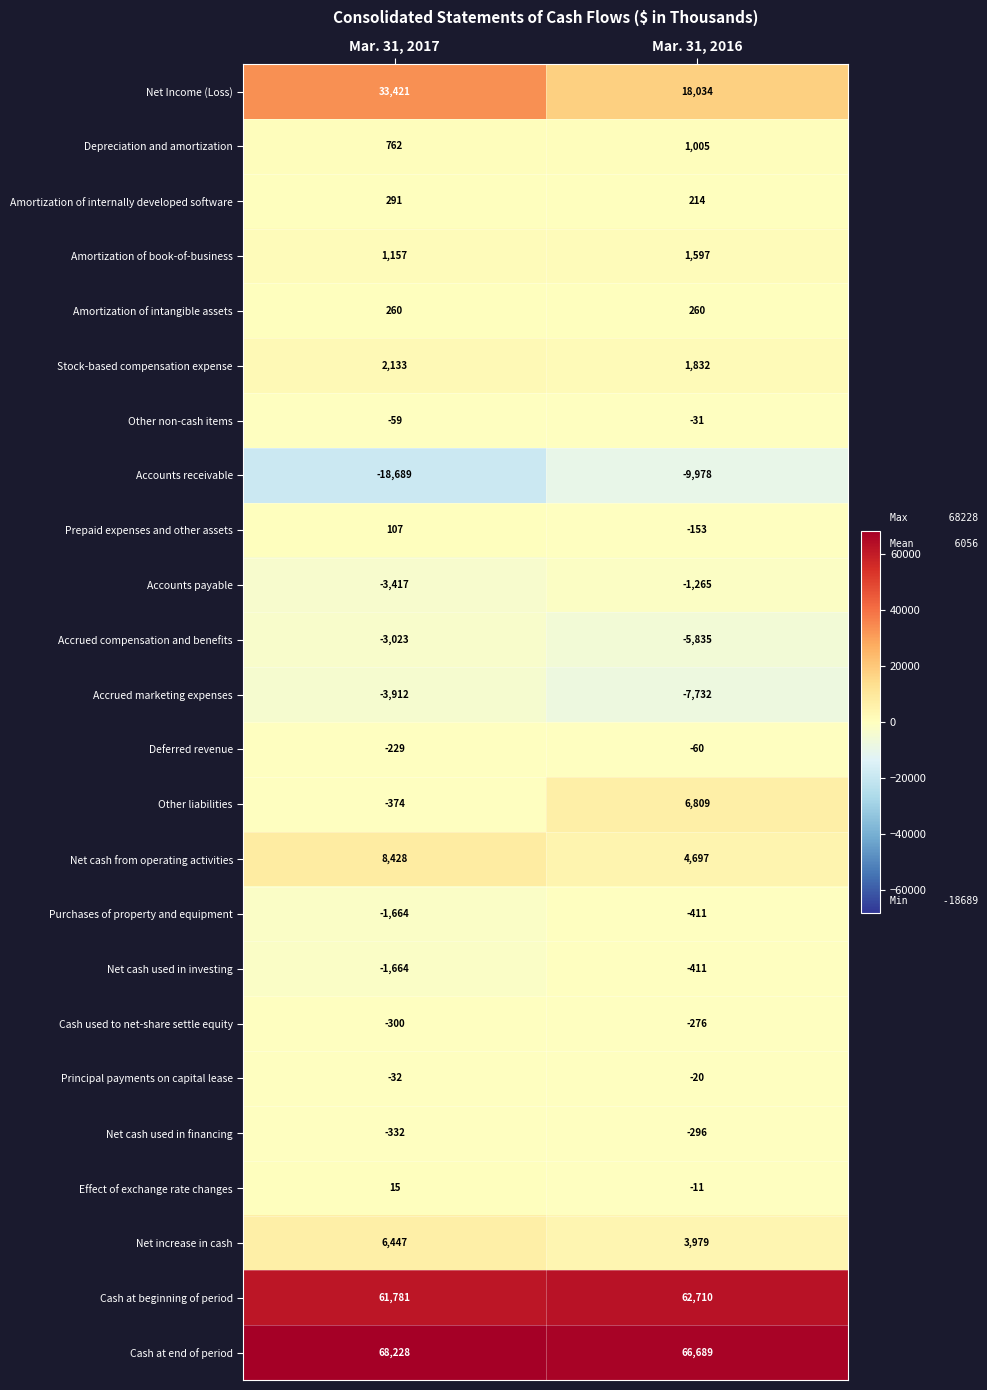

List the labels in order of Other non-cash items value, largest first.

Mar. 31, 2016, Mar. 31, 2017